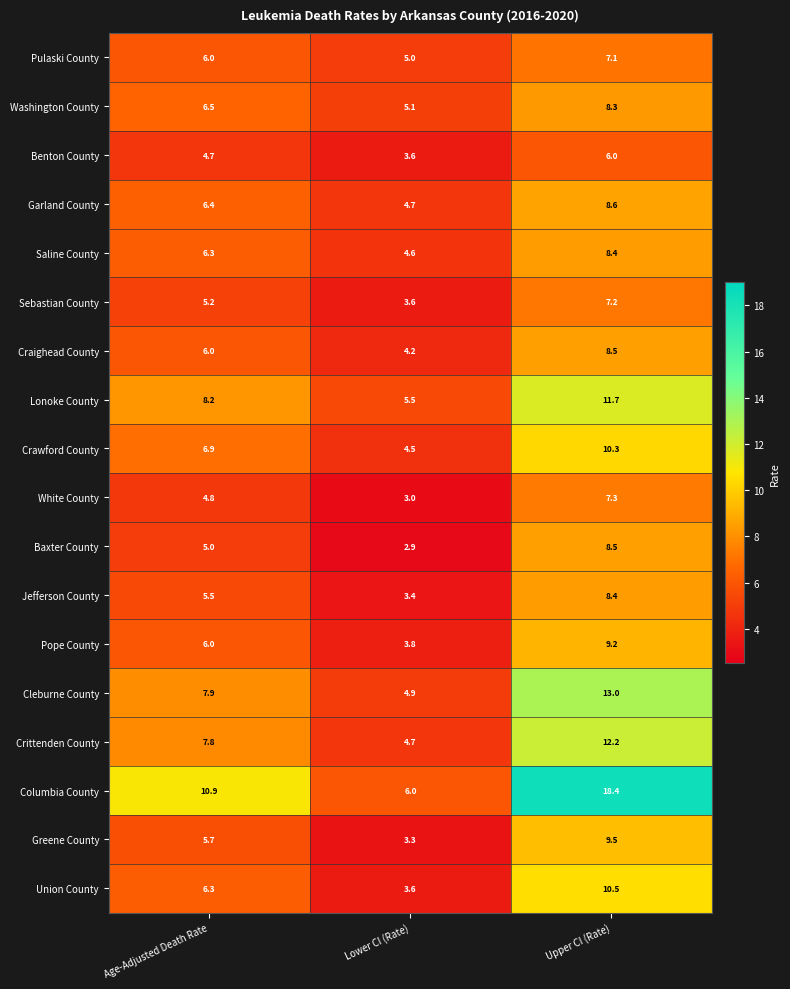

Where is Jefferson County nearest to the value 5?

Age-Adjusted Death Rate